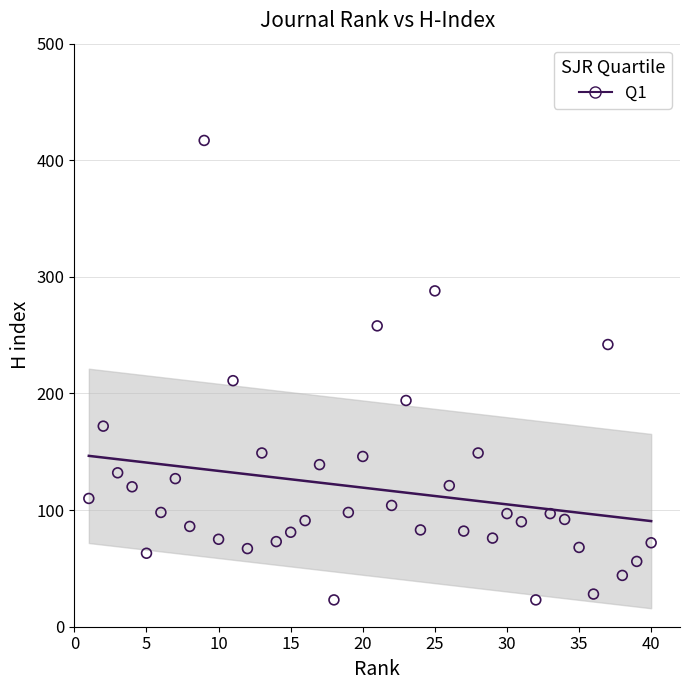

What Y value in the scatter plot is closest to 220?

211